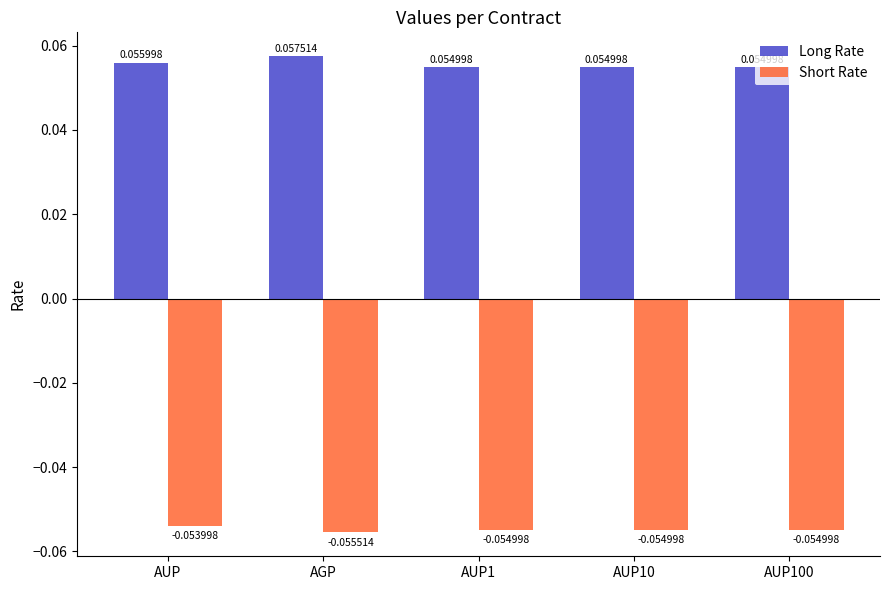

At how many categories does at least one series exceed 0?

5